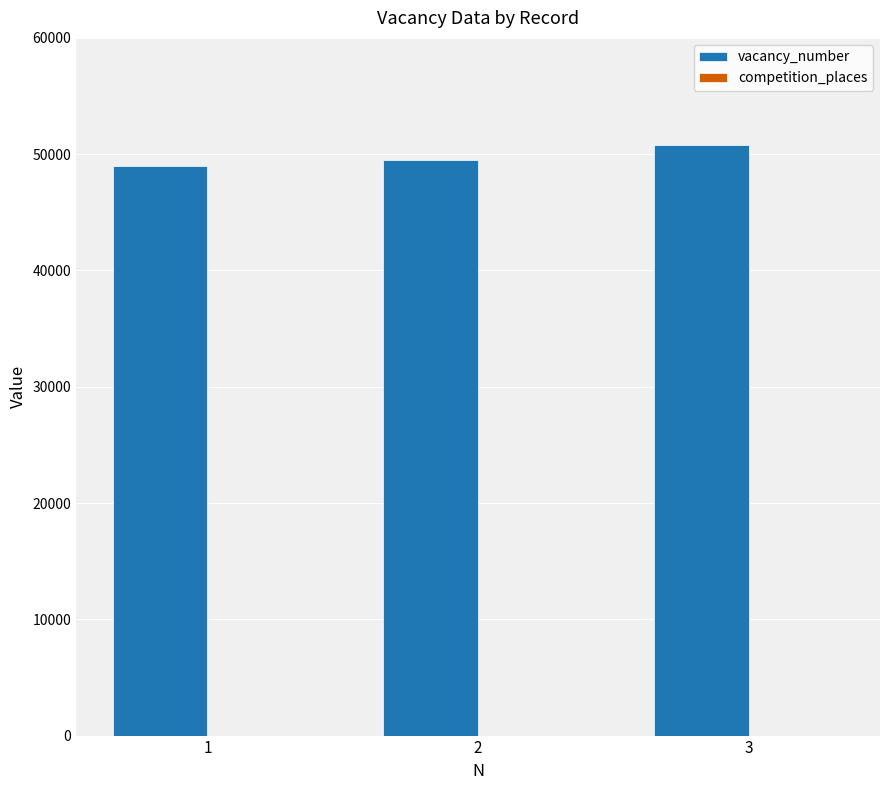

Which series has the largest total across all categories?

vacancy_number